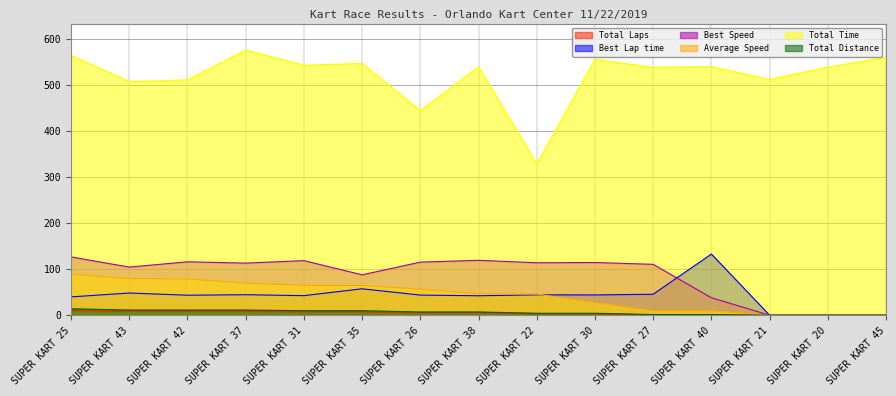

True or false: Average Speed has more than 0 points higher than both neighbors.

False